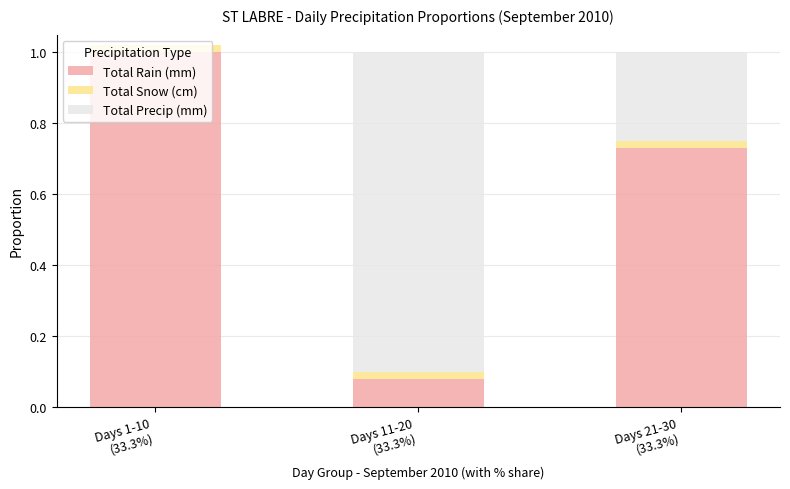

What is the maximum value for Total Rain (mm)?

1.0